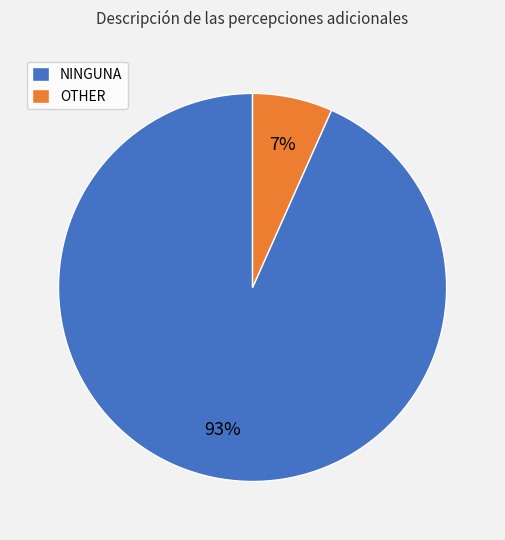

To the nearest percent, what is the combined percentage of NINGUNA and OTHER?

100%